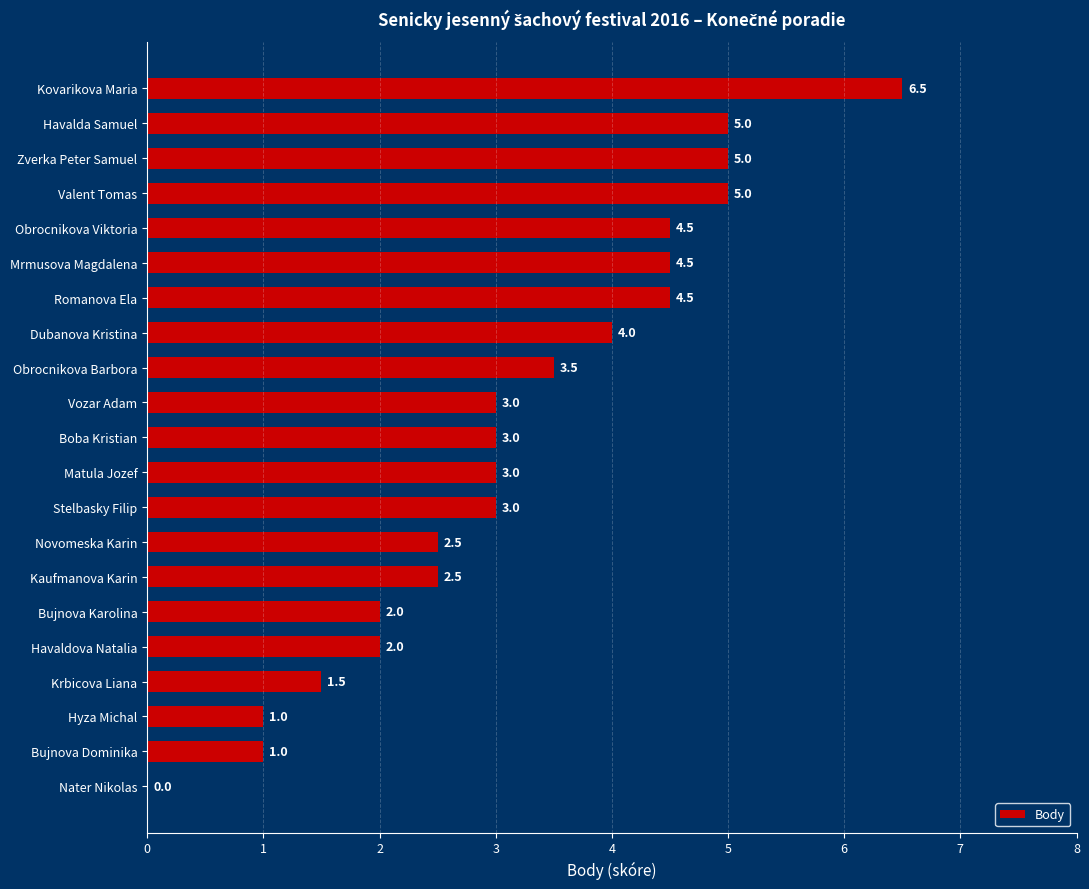

Reading top to bottom, transcribe all the data shown in this chart.

Kovarikova Maria=6.5	Havalda Samuel=5.0	Zverka Peter Samuel=5.0	Valent Tomas=5.0	Obrocnikova Viktoria=4.5	Mrmusova Magdalena=4.5	Romanova Ela=4.5	Dubanova Kristina=4.0	Obrocnikova Barbora=3.5	Vozar Adam=3.0	Boba Kristian=3.0	Matula Jozef=3.0	Stelbasky Filip=3.0	Novomeska Karin=2.5	Kaufmanova Karin=2.5	Bujnova Karolina=2.0	Havaldova Natalia=2.0	Krbicova Liana=1.5	Hyza Michal=1.0	Bujnova Dominika=1.0	Nater Nikolas=0.0